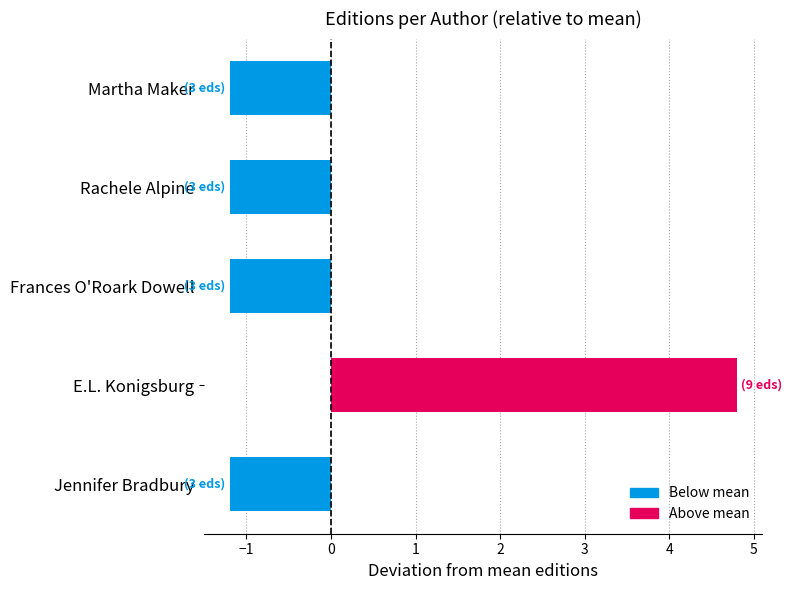

What is the label of the 4th bar from the bottom?

Rachele Alpine